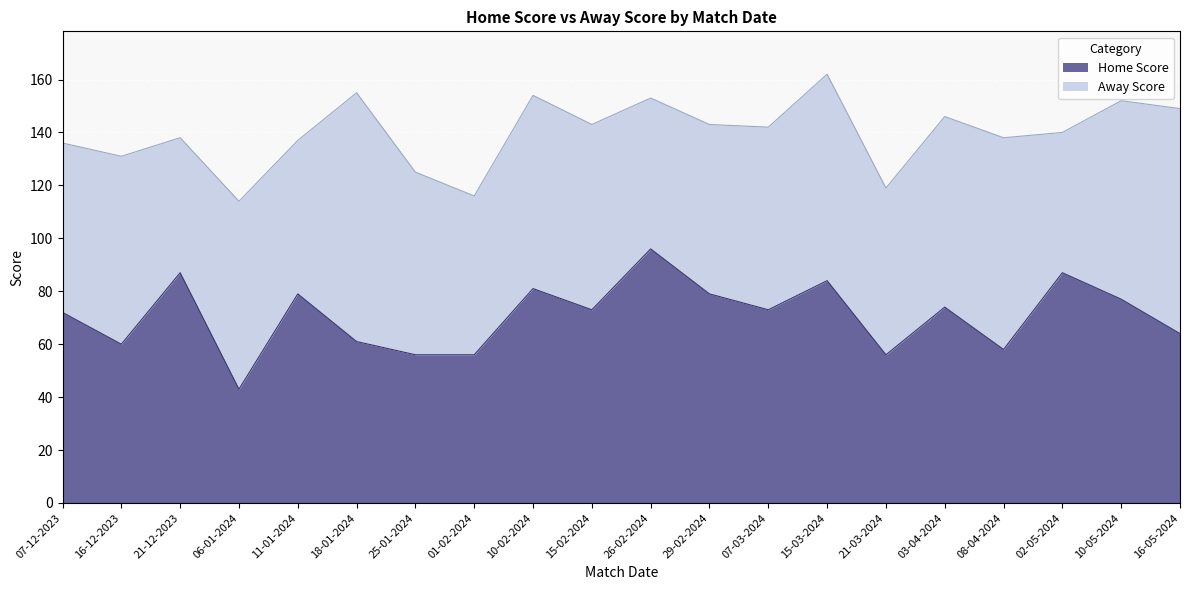

At which label does the data first exceed 73?

21-12-2023